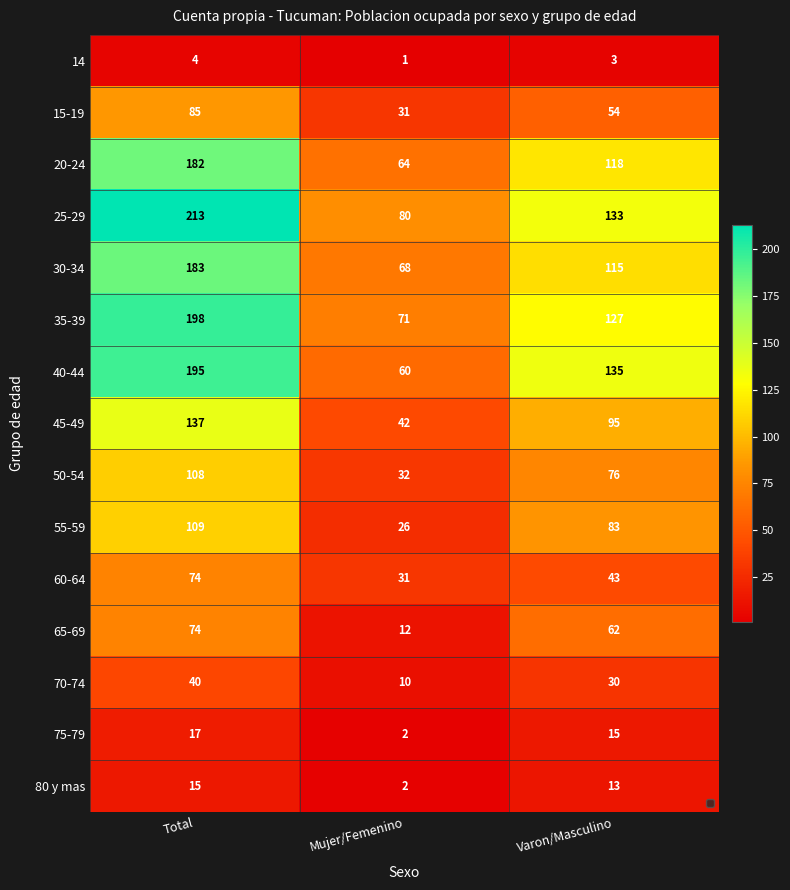

Is the value of 70-74 at Varon/Masculino greater than the value of 30-34 at Varon/Masculino?

No